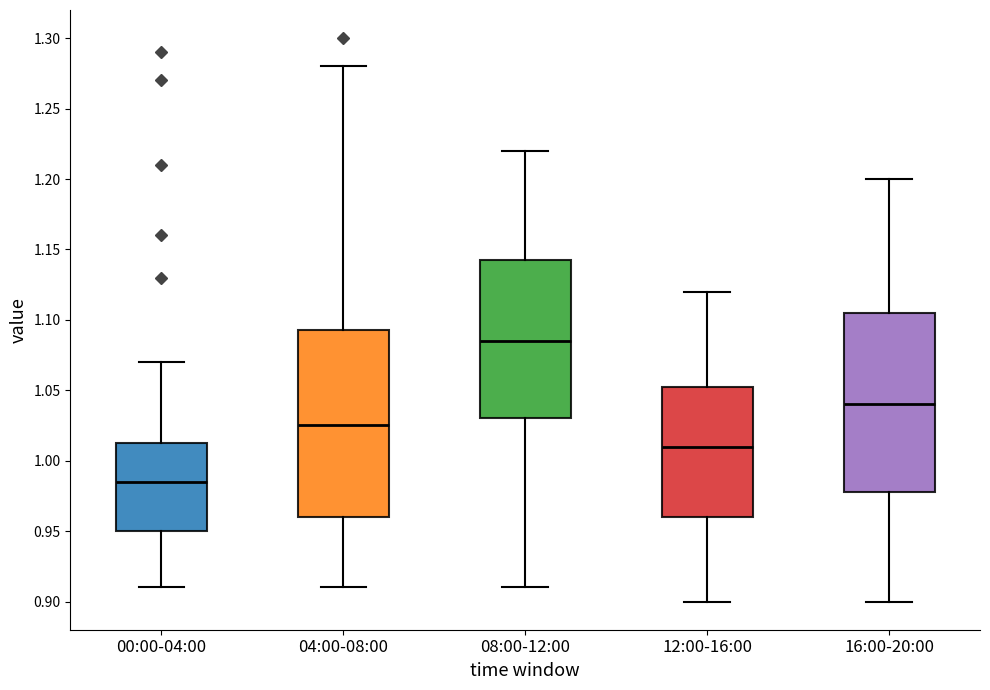

Which box has the highest median line?

08:00-12:00